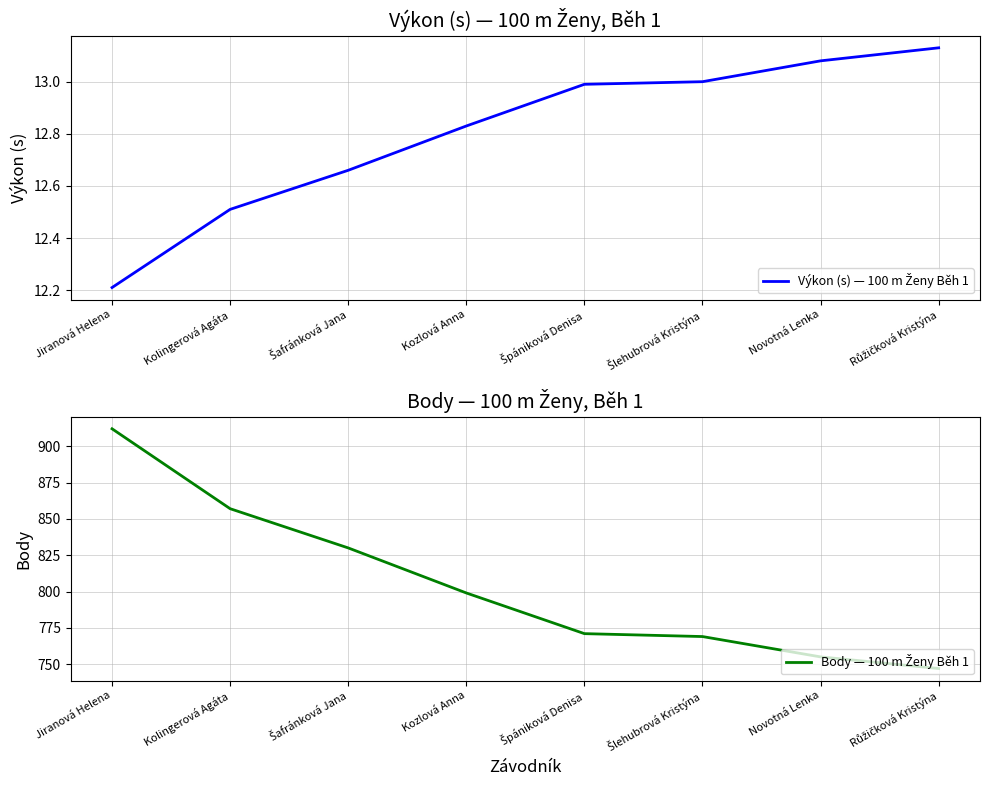

What is the sum of all Výkon (s) — 100 m Ženy Běh 1 values?

102.4